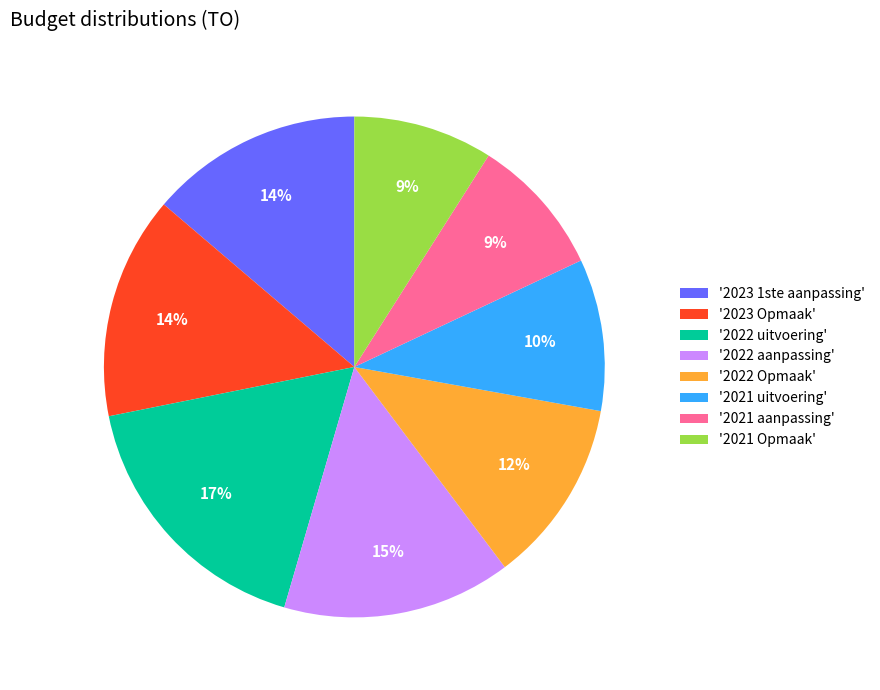

To the nearest percent, what is the difference between the largest and smallest slice percentages?

8%